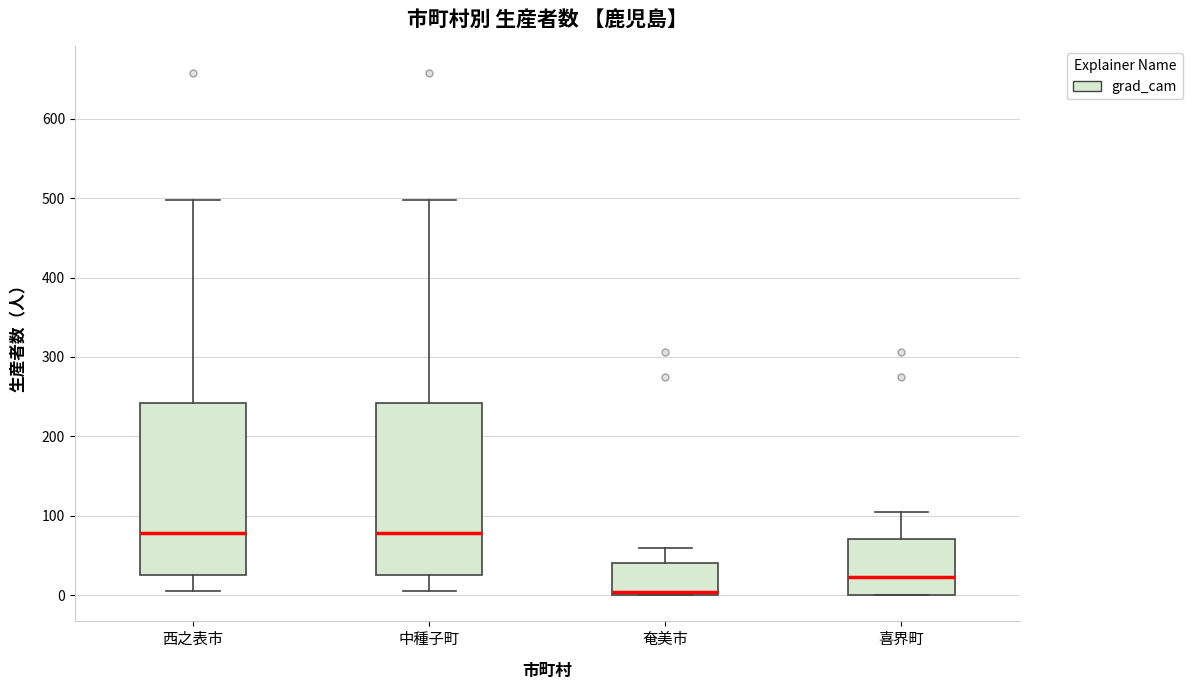

Where does the upper whisker of the box for 奄美市 end on the y-axis? The values are not printed on the chart, so give them approximately, as read against the axis.

60